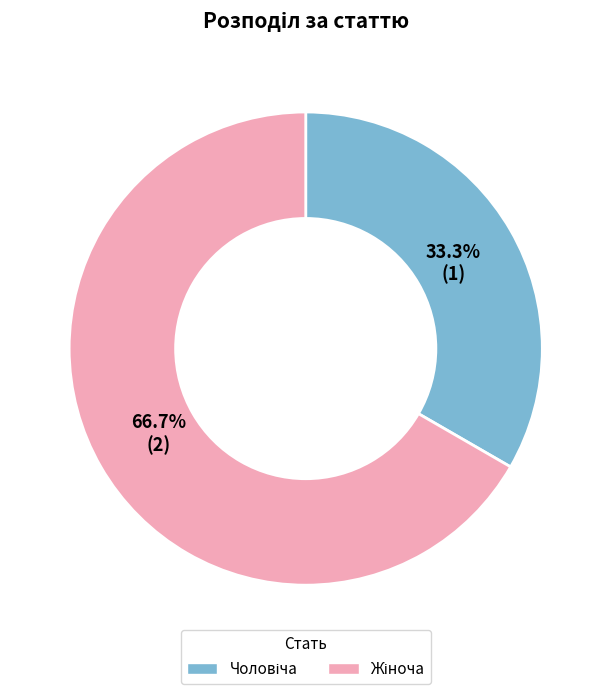

Is there any slice that represents more than half of the pie?

Yes